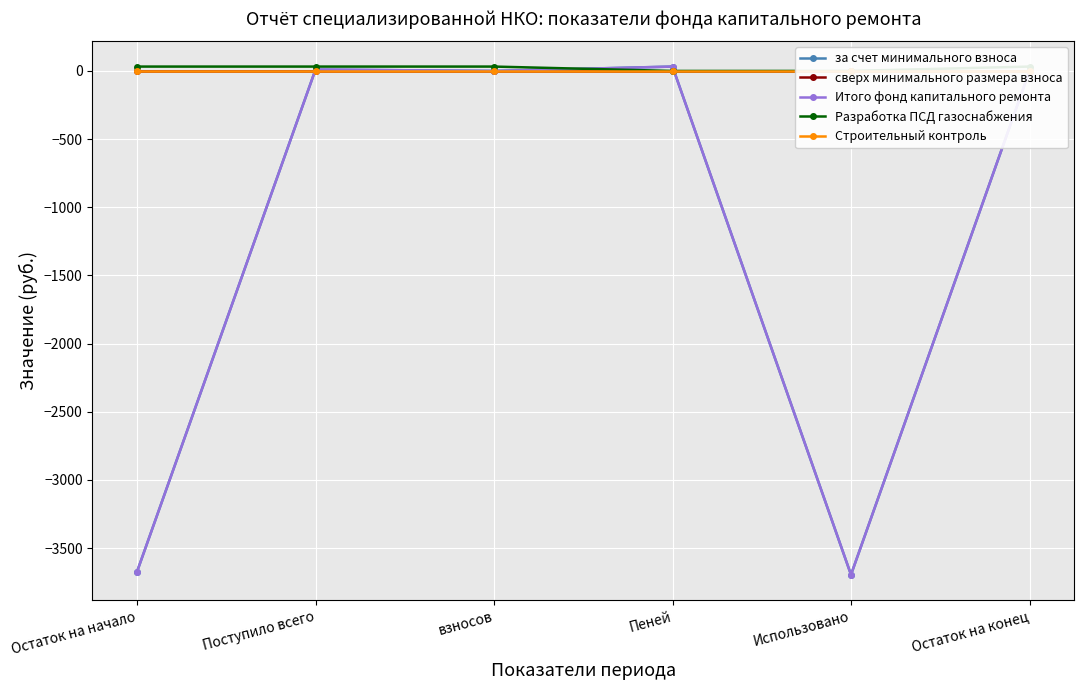

At which label does Строительный контроль reach its minimum?

Остаток на начало